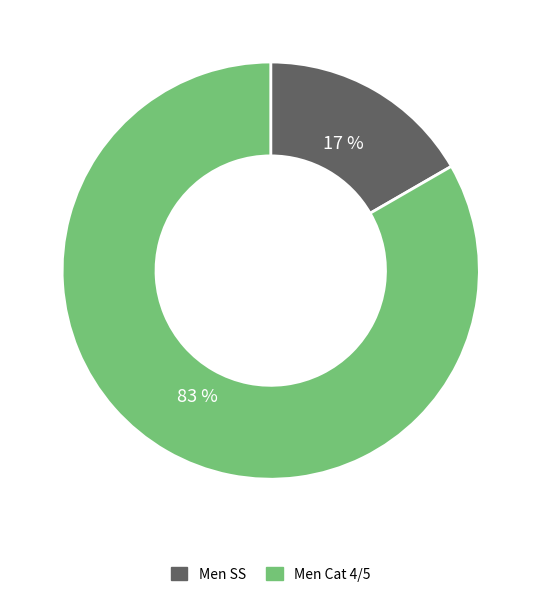

Is the sum of Men SS and Men Cat 4/5 greater than half?

Yes